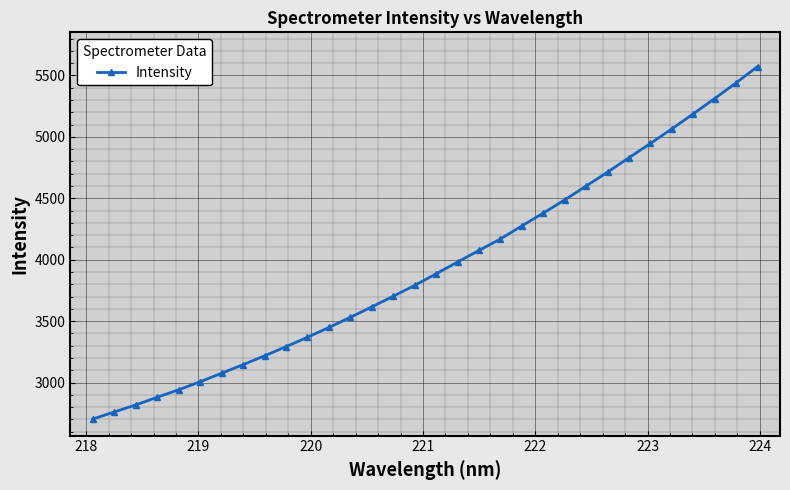

What is the value of the 13th point from the left?

3531.6